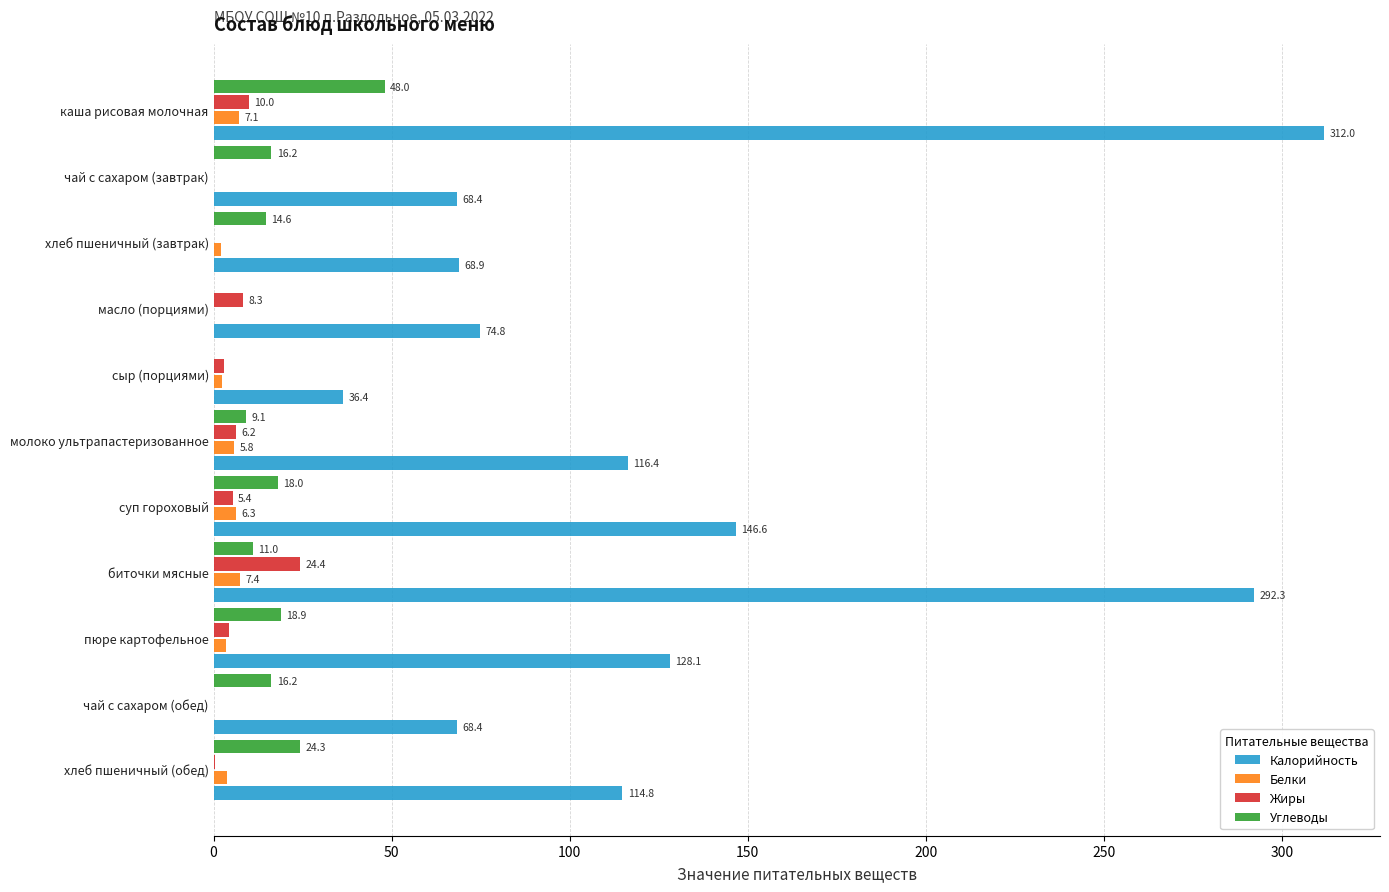

Is it true that Калорийность equals 146.6 at суп гороховый?

True